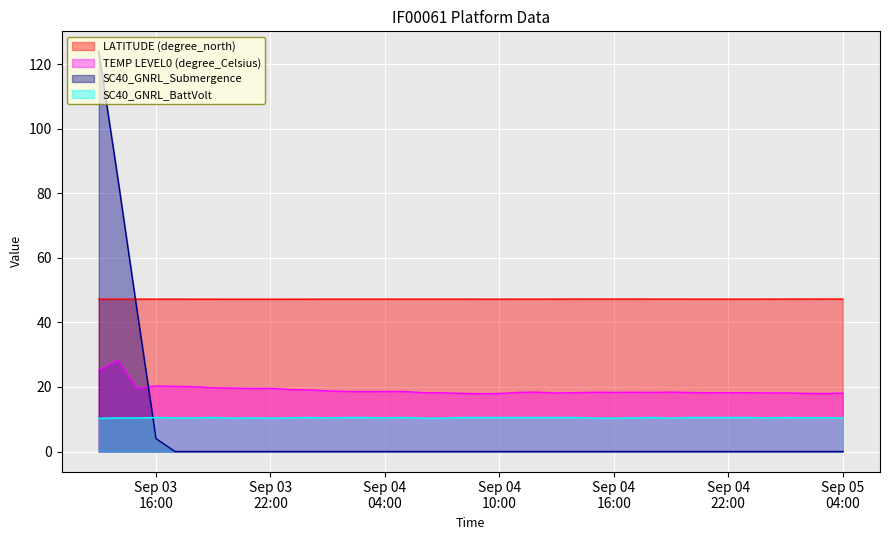

List the series in order of their peak value, highest first.

SC40_GNRL_Submergence, LATITUDE (degree_north), TEMP LEVEL0 (degree_Celsius), SC40_GNRL_BattVolt